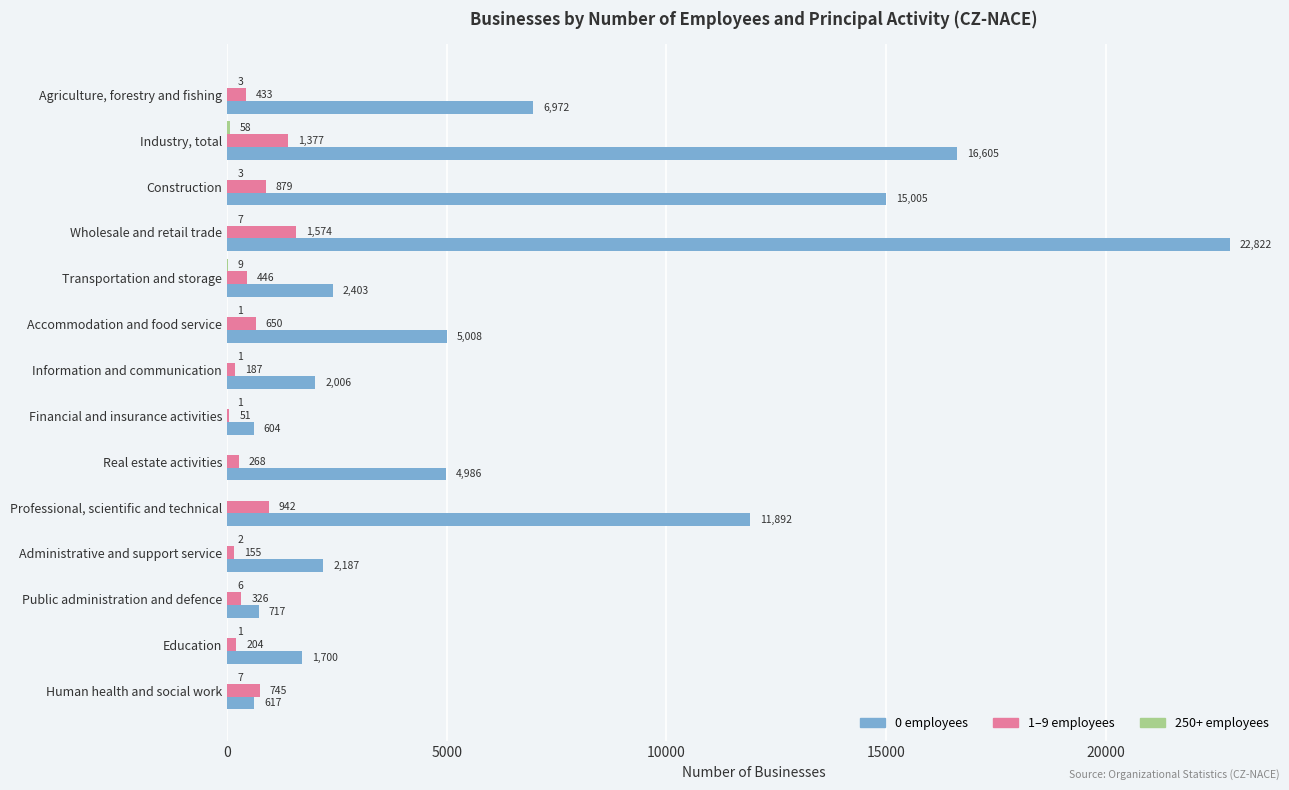

At which label does 0 employees reach its peak?

Wholesale and retail trade